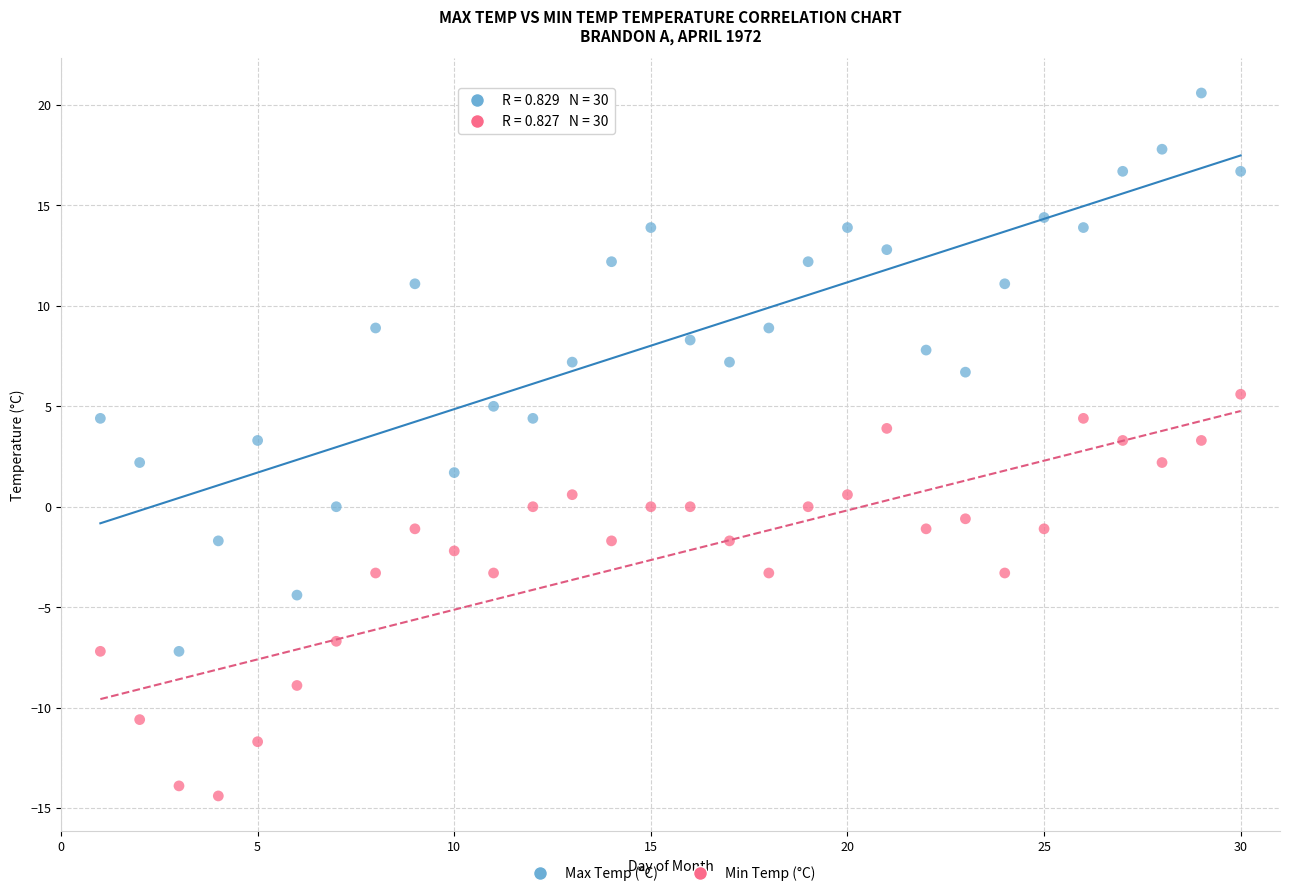

Which series contains the lowest Y value?

Min Temp (°C)